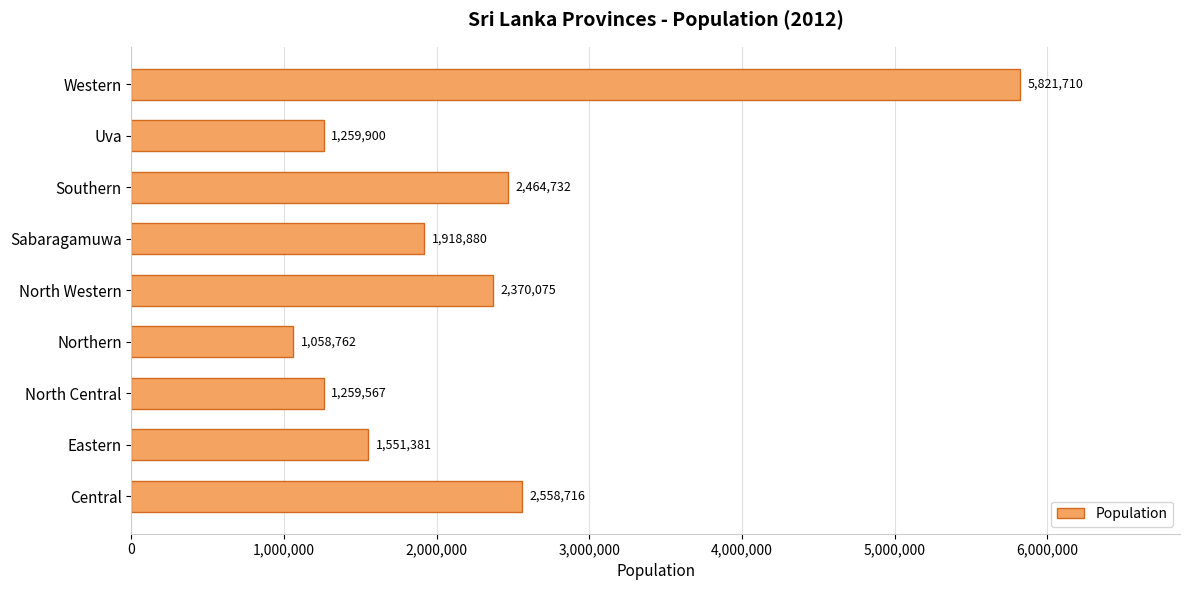

What is the minimum value shown in the chart?

1058762